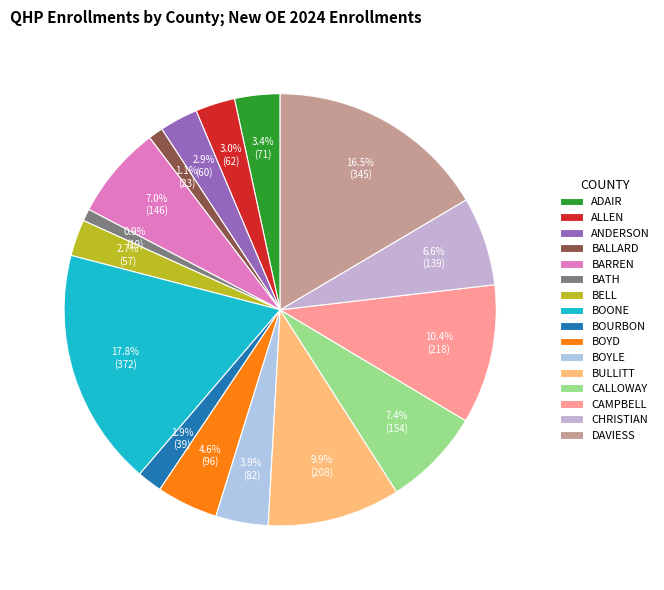

Rank the categories by value from lowest to highest.

BATH, BALLARD, BOURBON, BELL, ANDERSON, ALLEN, ADAIR, BOYLE, BOYD, CHRISTIAN, BARREN, CALLOWAY, BULLITT, CAMPBELL, DAVIESS, BOONE